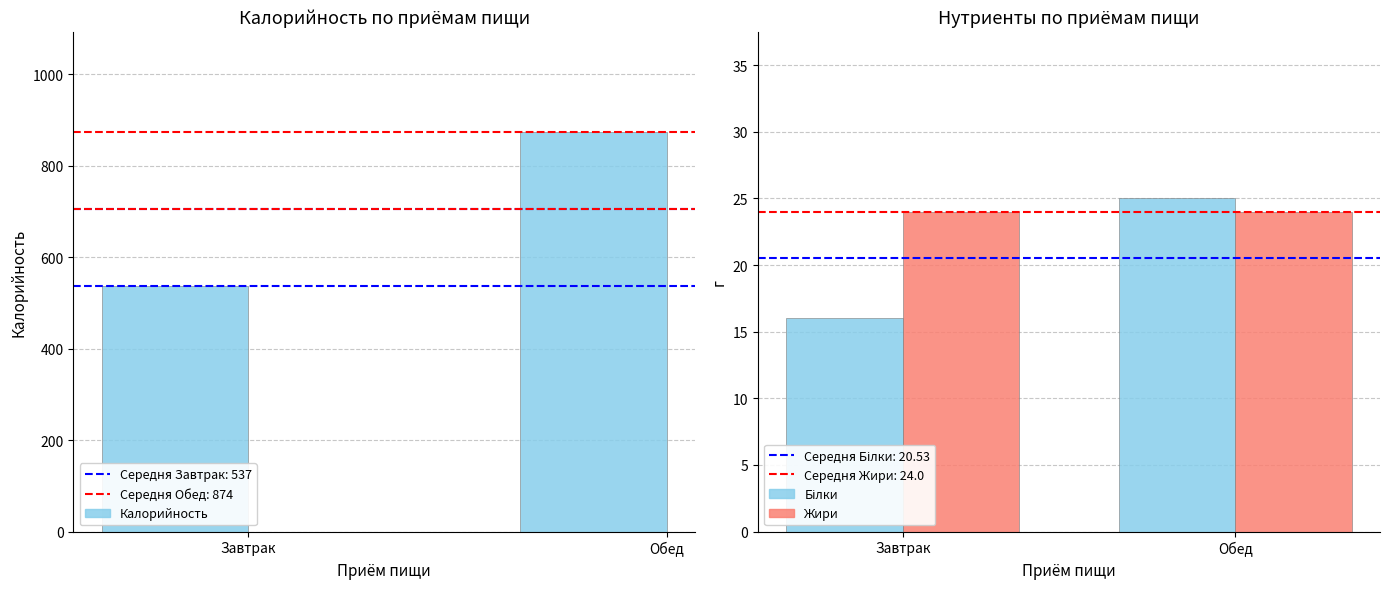

Which series has the widest spread of values?

Калорийность